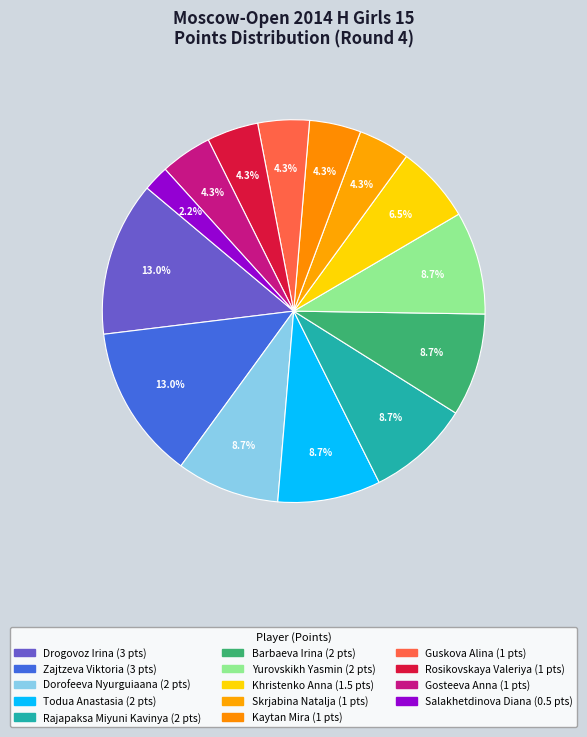

Is there any slice that represents more than half of the pie?

No